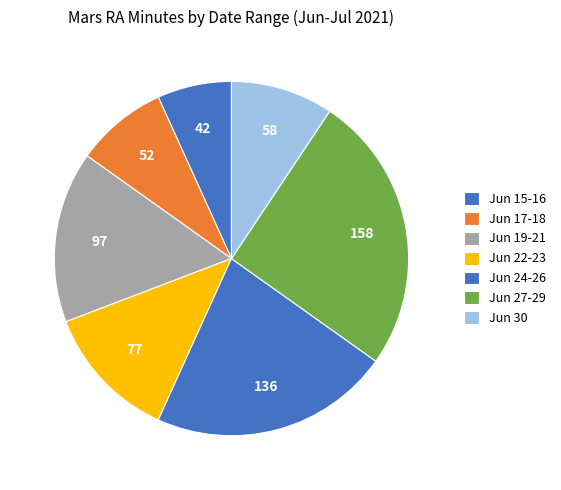

Count the number of slices in the pie.

7